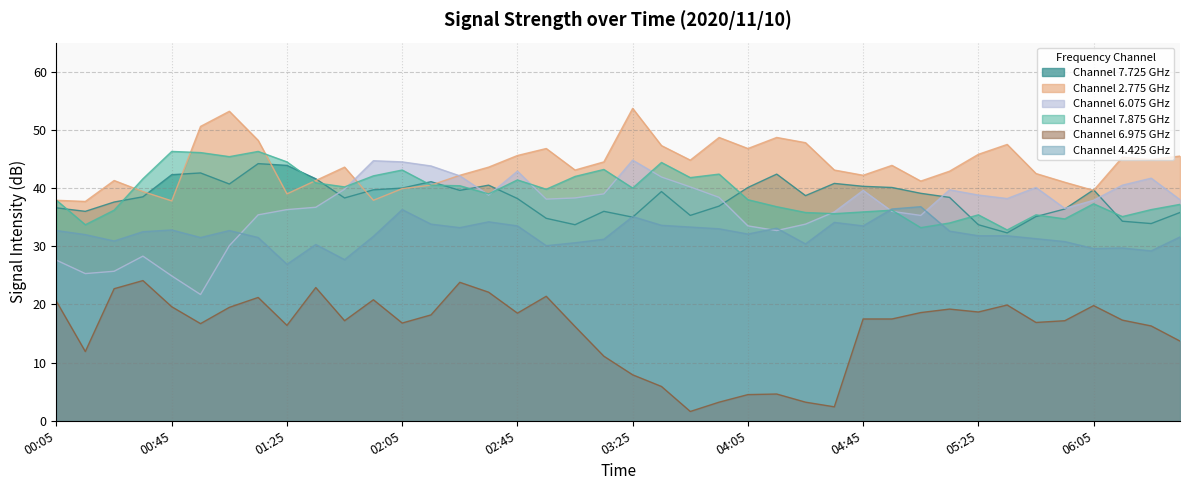

What is the label of the 18th point from the left?

2020/11/10 02:55